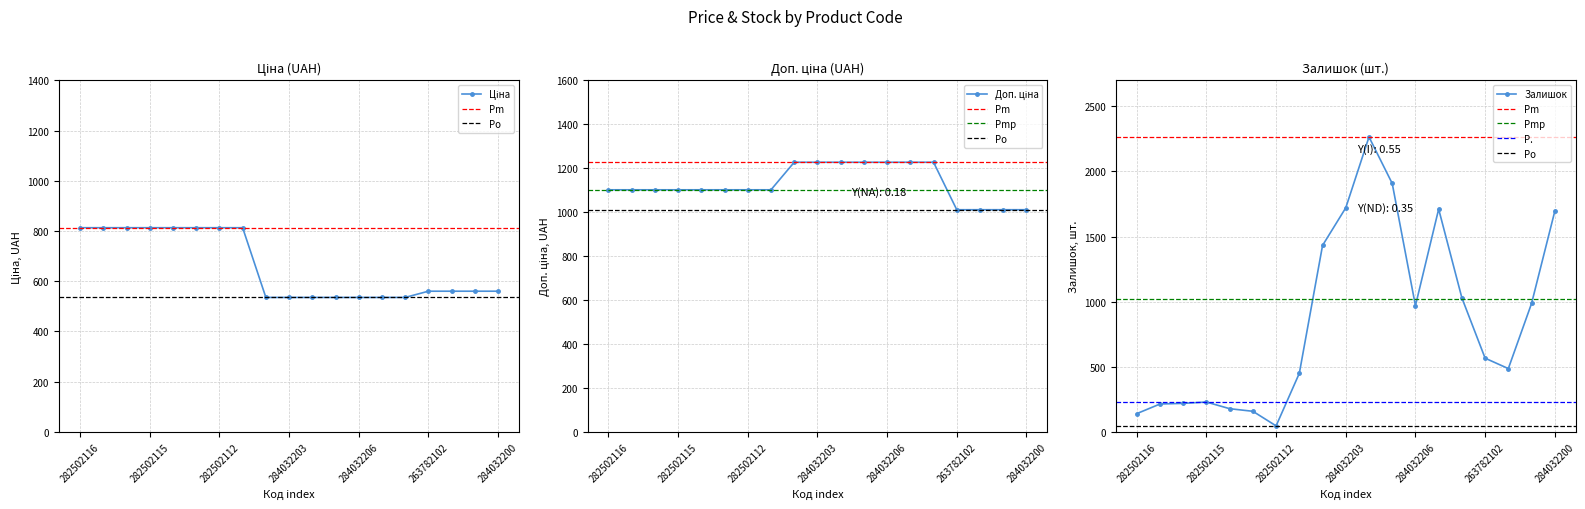

True or false: Доп. ціна and Ціна cross at least once.

False